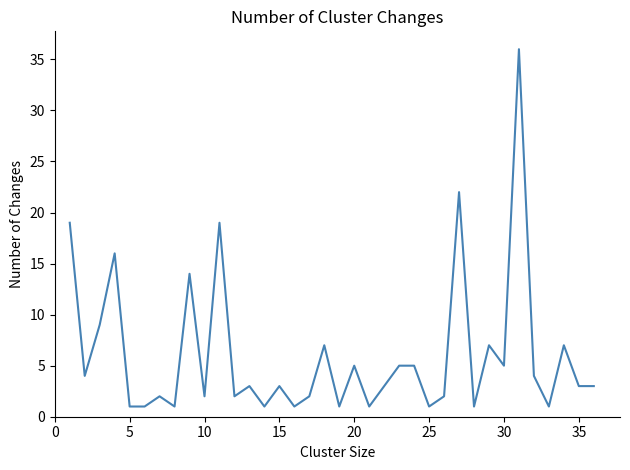

Reading left to right, extract all data points from this chart.

19	4	9	16	1	1	2	1	14	2	19	2	3	1	3	1	2	7	1	5	1	3	5	5	1	2	22	1	7	5	36	4	1	7	3	3